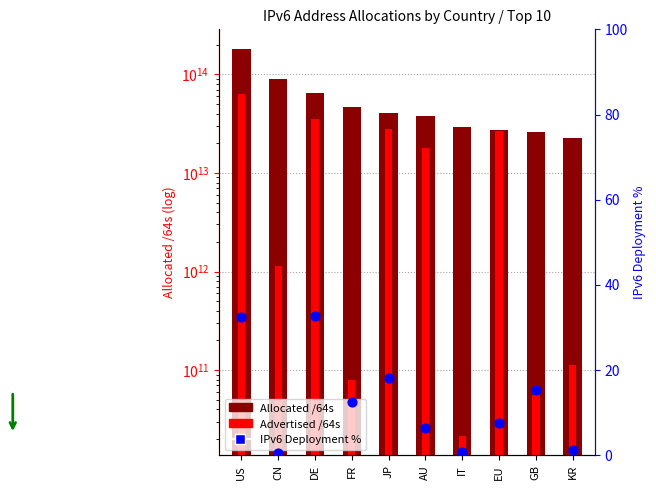

At which category is the sum across all series the highest?

US